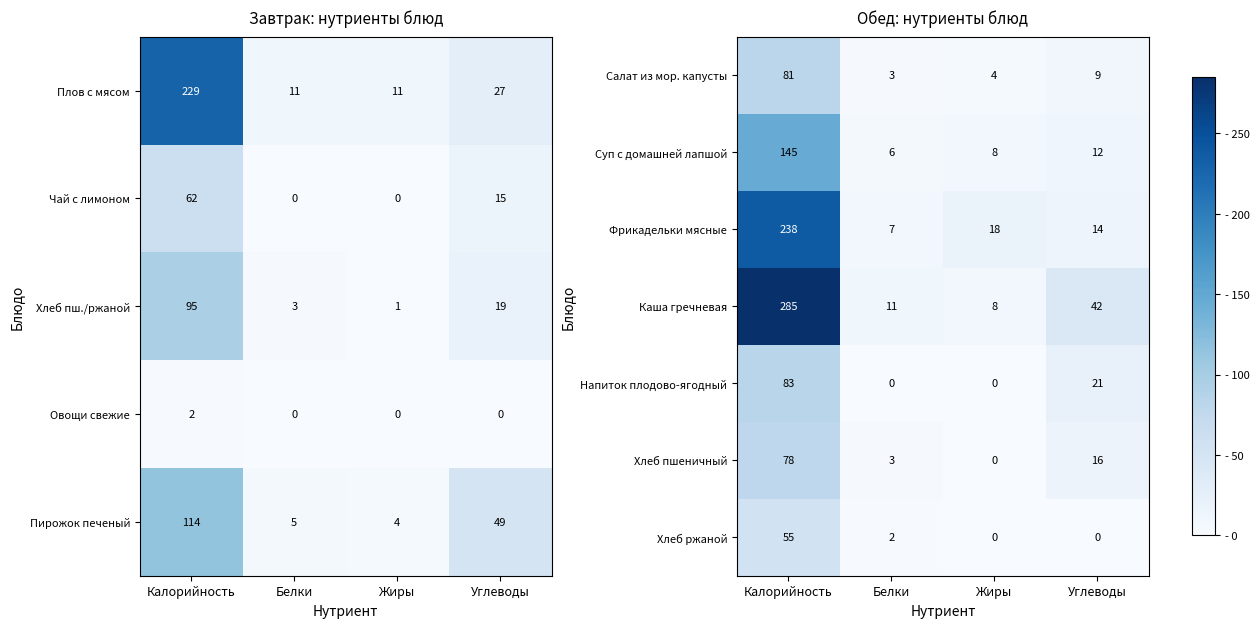

Where does the Хлеб пшеничный series first go above 16?

Калорийность